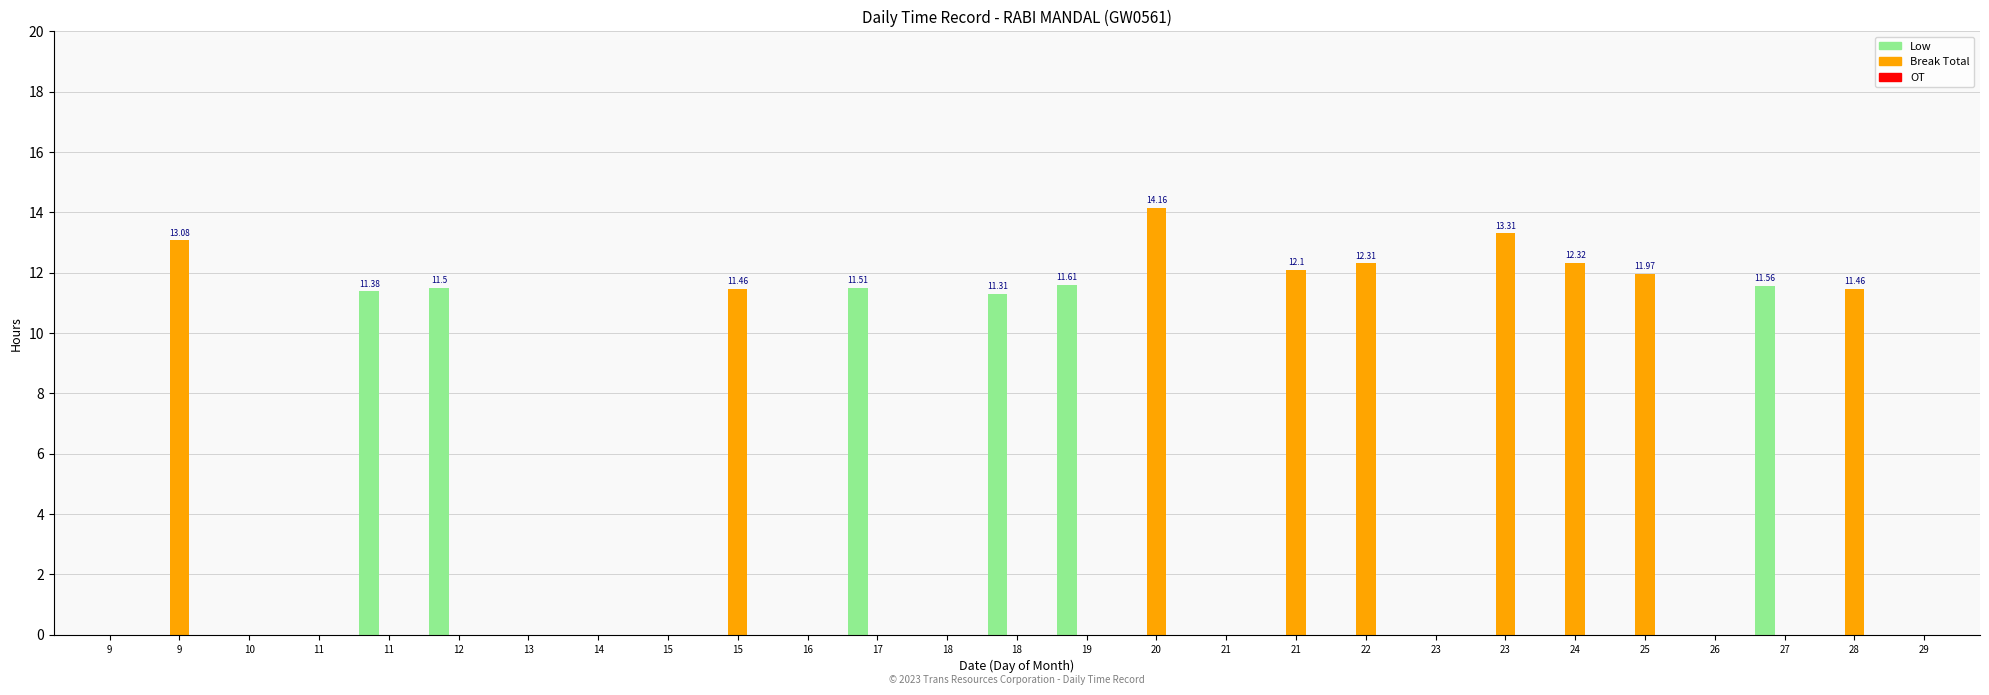

How many categories are shown in the chart?

27